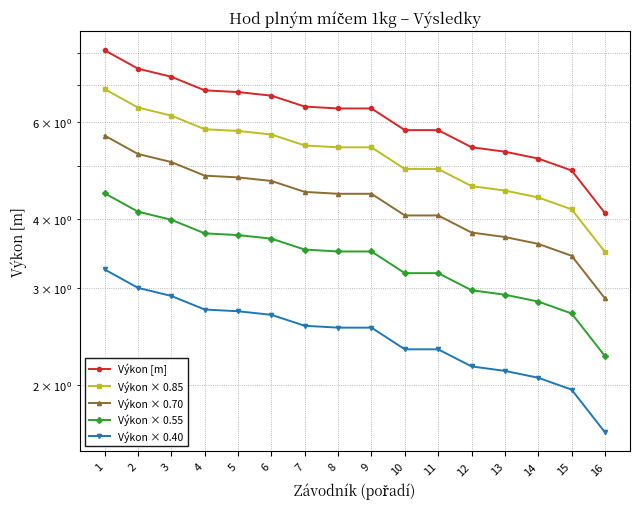

What is the minimum value shown in the chart?

1.6